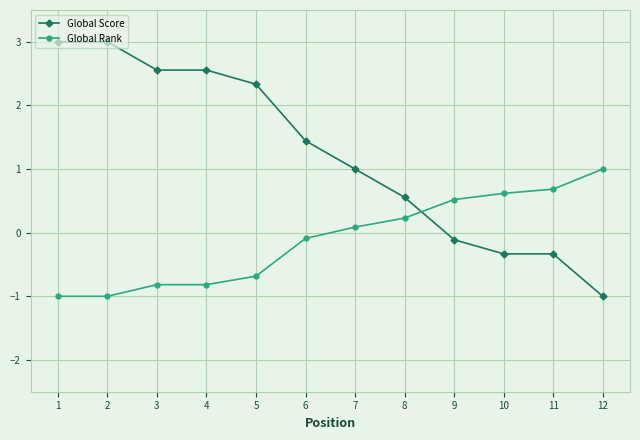

How many times do Global Score and Global Rank cross each other?

1